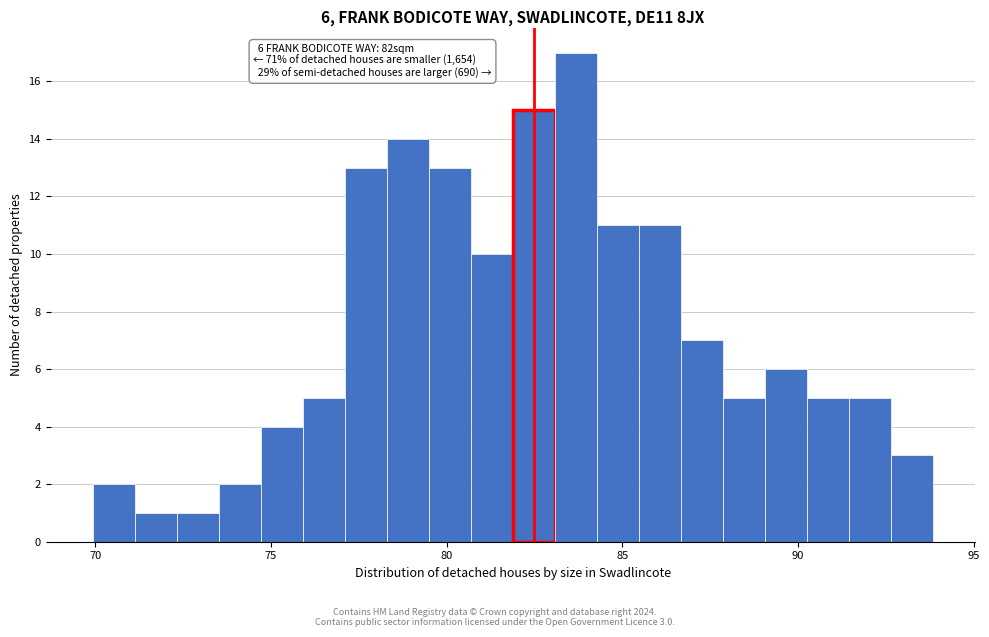

Around what value on the x-axis is the tallest bar? Give the approximate position of its centre, as read against the axis.

83.5